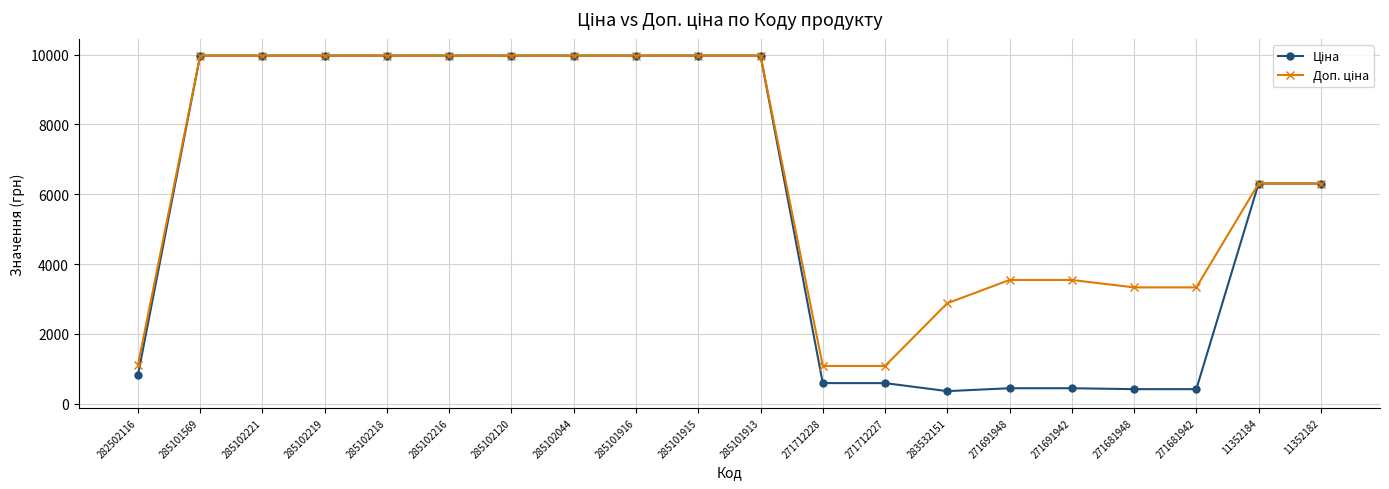

What is the spread (max minus min) of values at 271681948?

2915.9